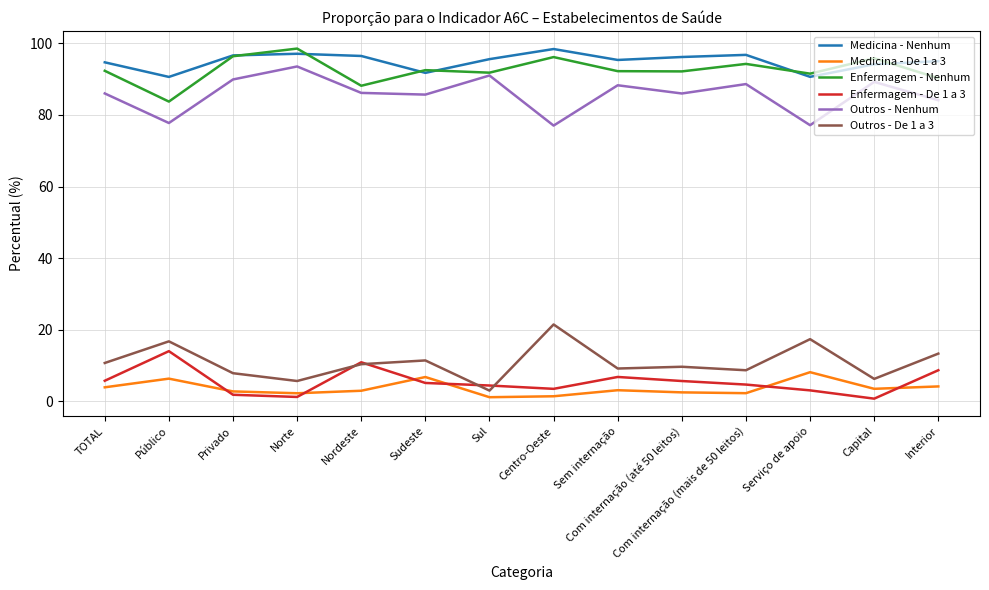

True or false: Medicina - De 1 a 3 and Enfermagem - Nenhum intersect in this chart.

False